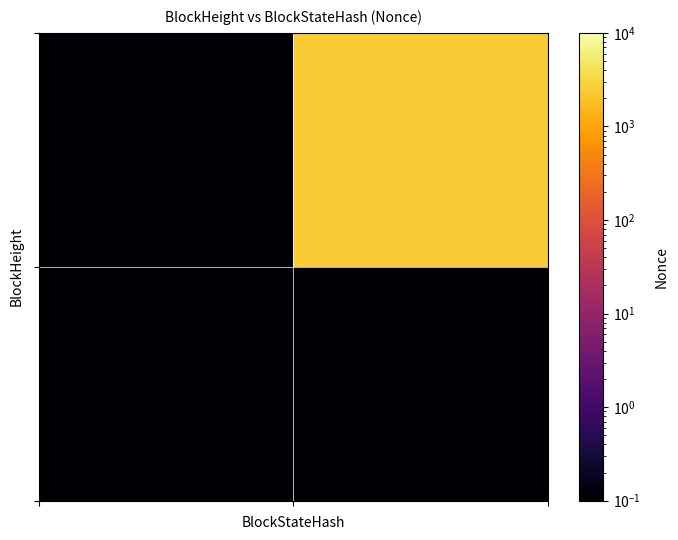

What is the maximum value shown in the chart?

2412.0